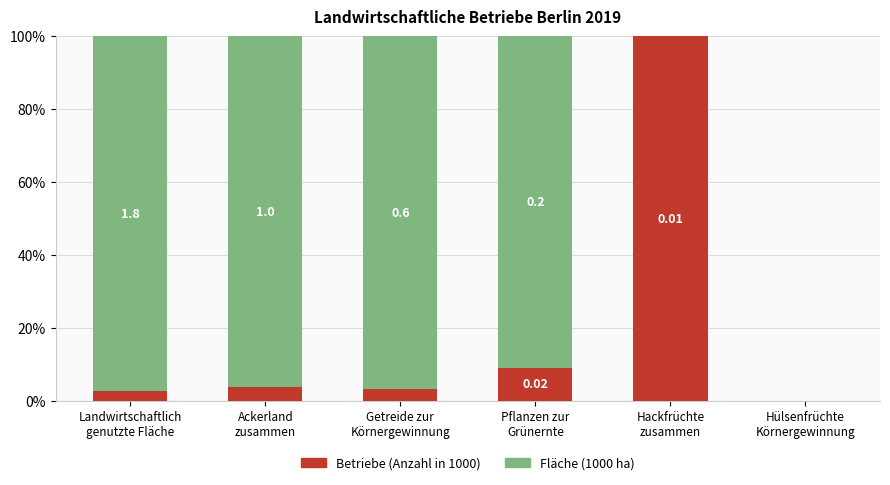

Where does the Betriebe (Anzahl in 1000) series first go above 3?

Ackerland
zusammen